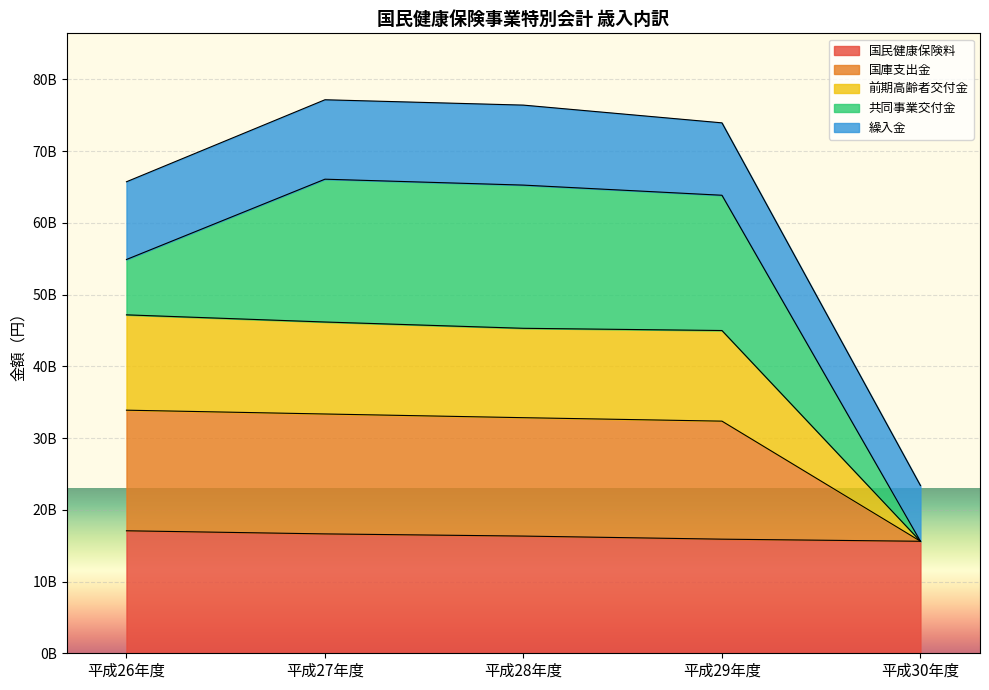

Read the 国民健康保険料 value at 平成27年度, to the nearest 10.

16638002770